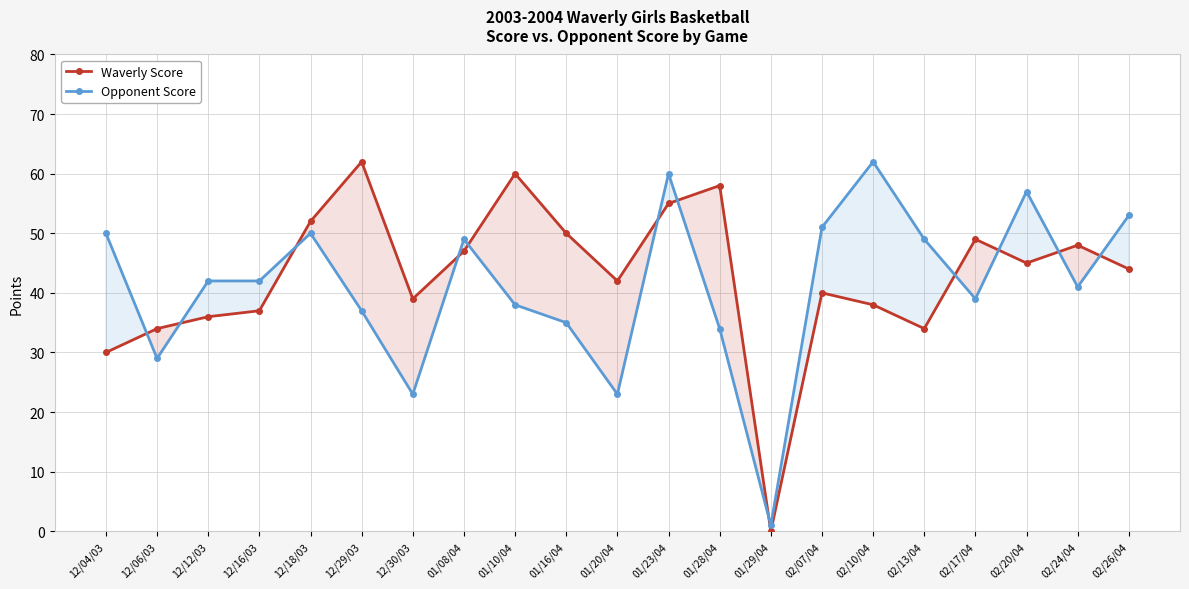

True or false: Waverly Score and Opponent Score cross at least once.

True